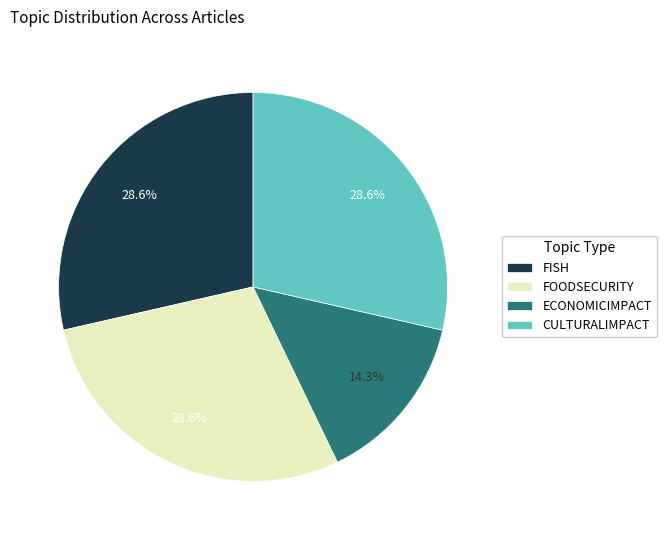

Count the number of slices in the pie.

4